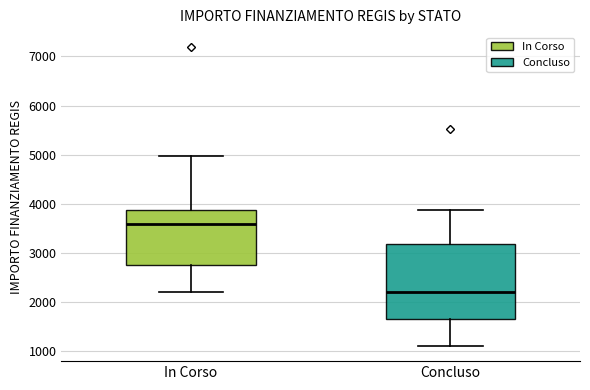

Reading left to right, transcribe this box plot: for each box, give where its median line is, the range the box spans, and where its two whiskers end, as read against the y-axis. The values are not printed on the chart, so give them approximately, as read against the axis.

In Corso: median 3600, box 2800 to 3900, whiskers 2200 to 5000
Concluso: median 2200, box 1700 to 3200, whiskers 1100 to 3900